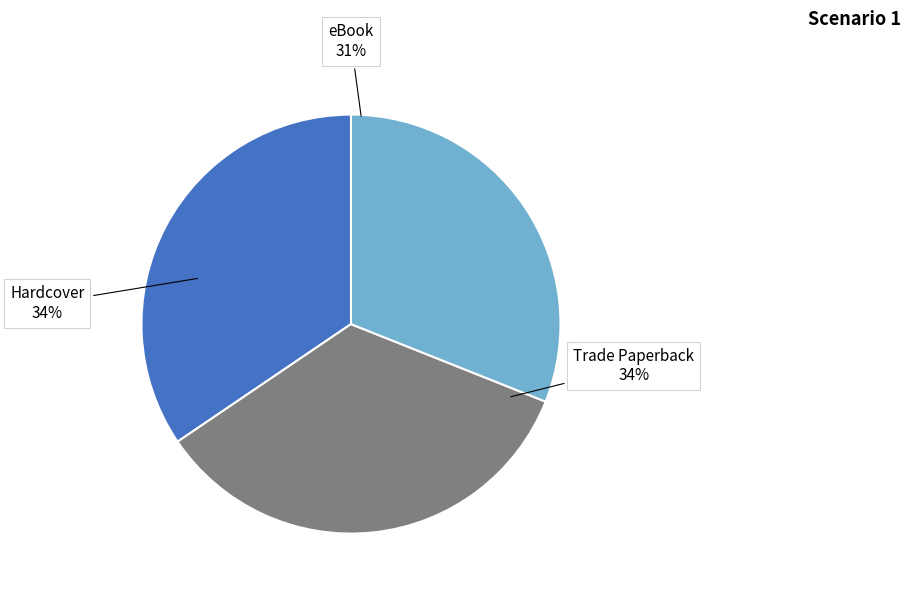

To the nearest percent, what is the difference between the largest and smallest slice percentages?

3%